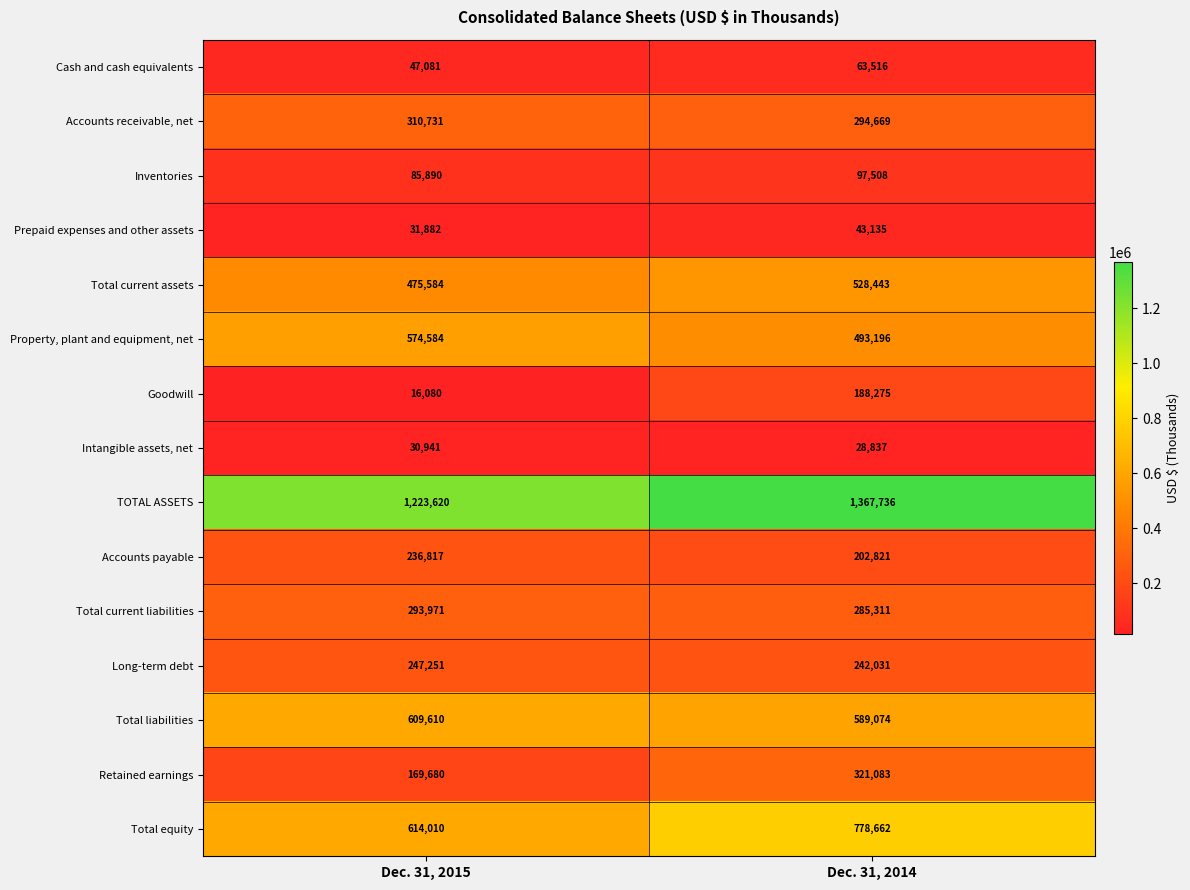

At which category is the sum across all series the highest?

Dec. 31, 2014